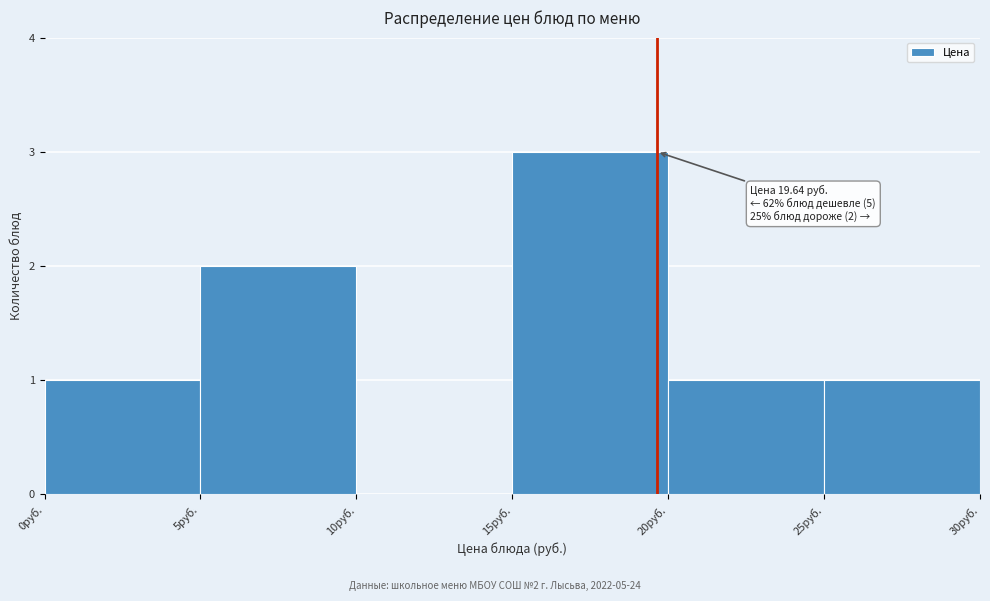

Which range on the x-axis has the tallest bar?

15 to 20